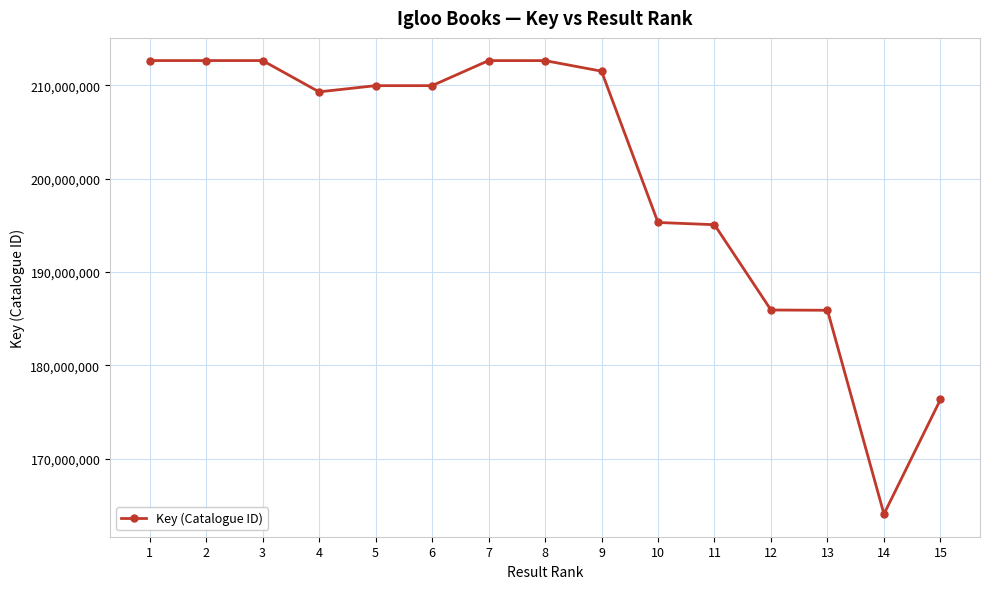

What is the value of the 1st point from the left?

212651127